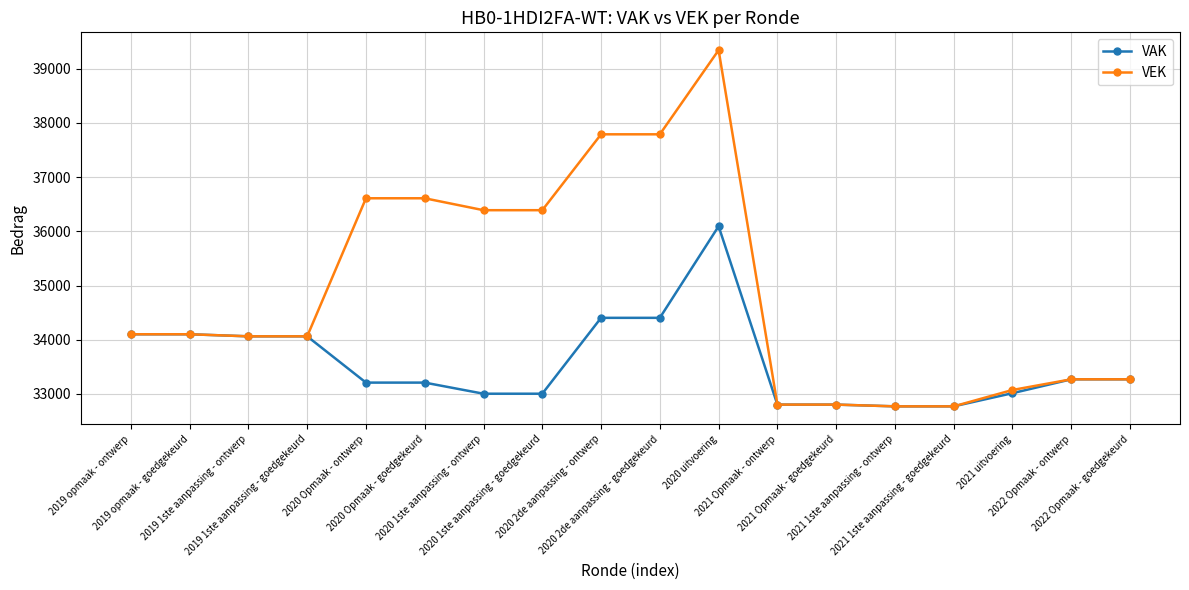

How many lines are shown in the chart?

2